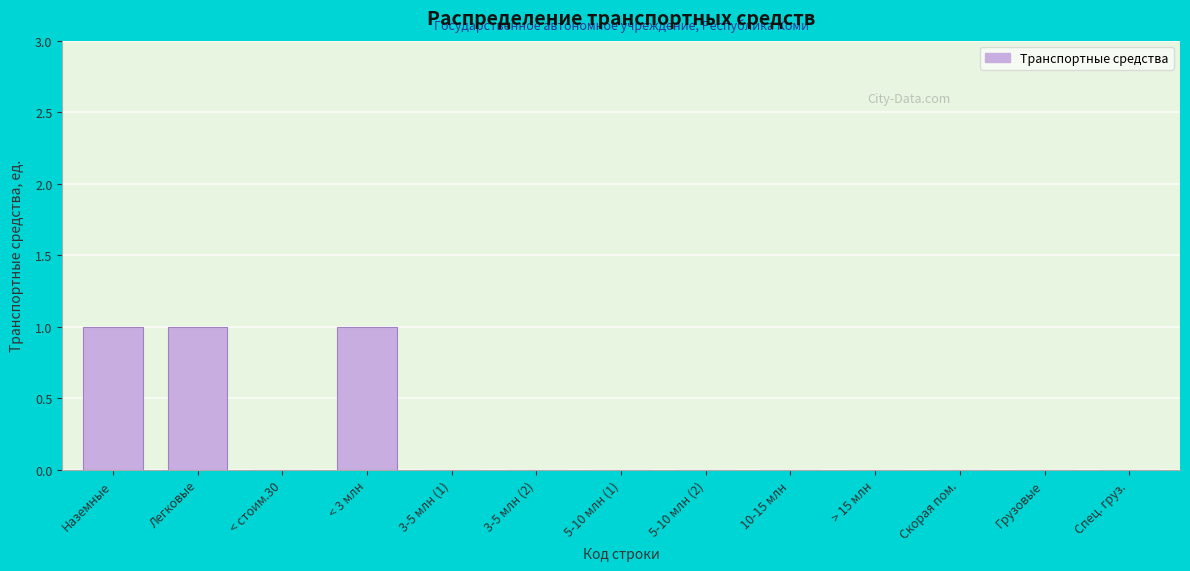

Reading right to left, transcribe all the data shown in this chart.

Спец. груз.=0	Грузовые=0	Скорая пом.=0	> 15 млн=0	10-15 млн=0	5-10 млн (2)=0	5-10 млн (1)=0	3-5 млн (2)=0	3-5 млн (1)=0	< 3 млн=1	< стоим.30=0	Легковые=1	Наземные=1